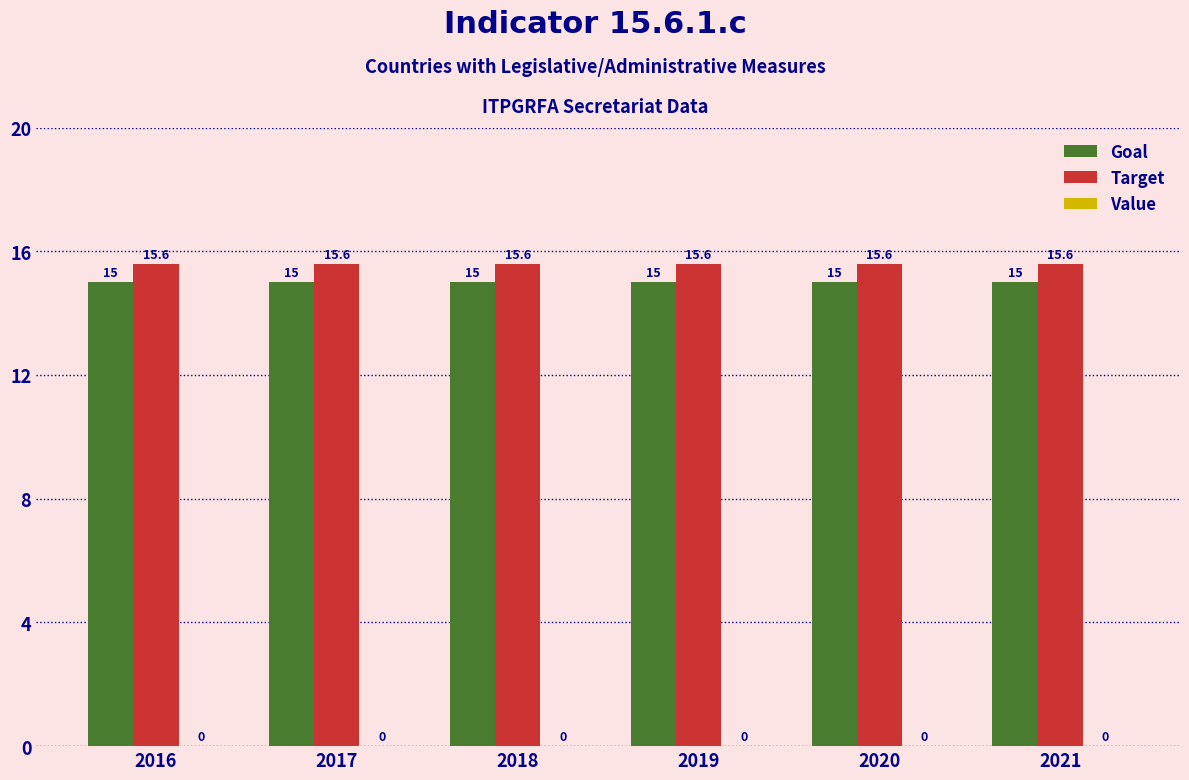

At how many categories does at least one series exceed 15?

6